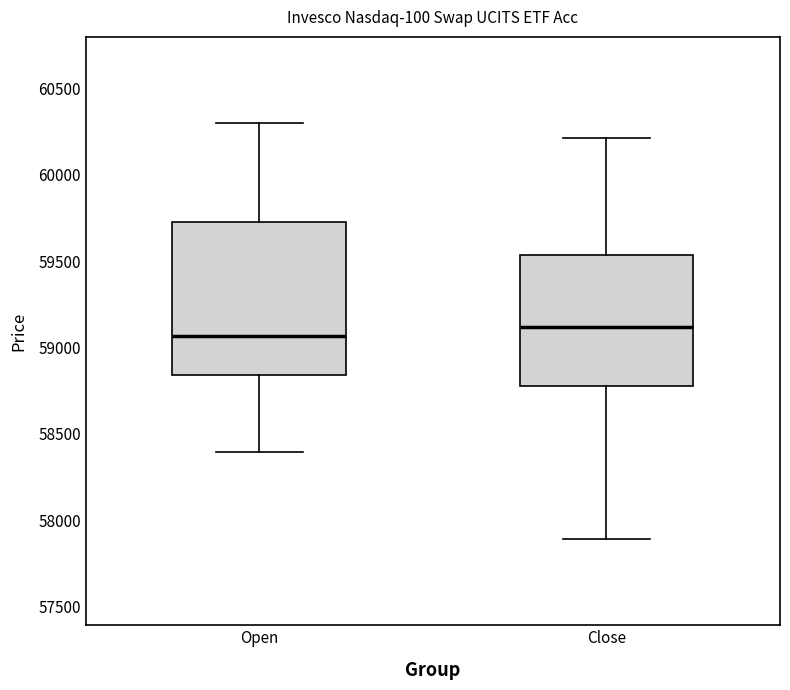

Which box is the tallest, from its lower edge to its upper edge?

Open